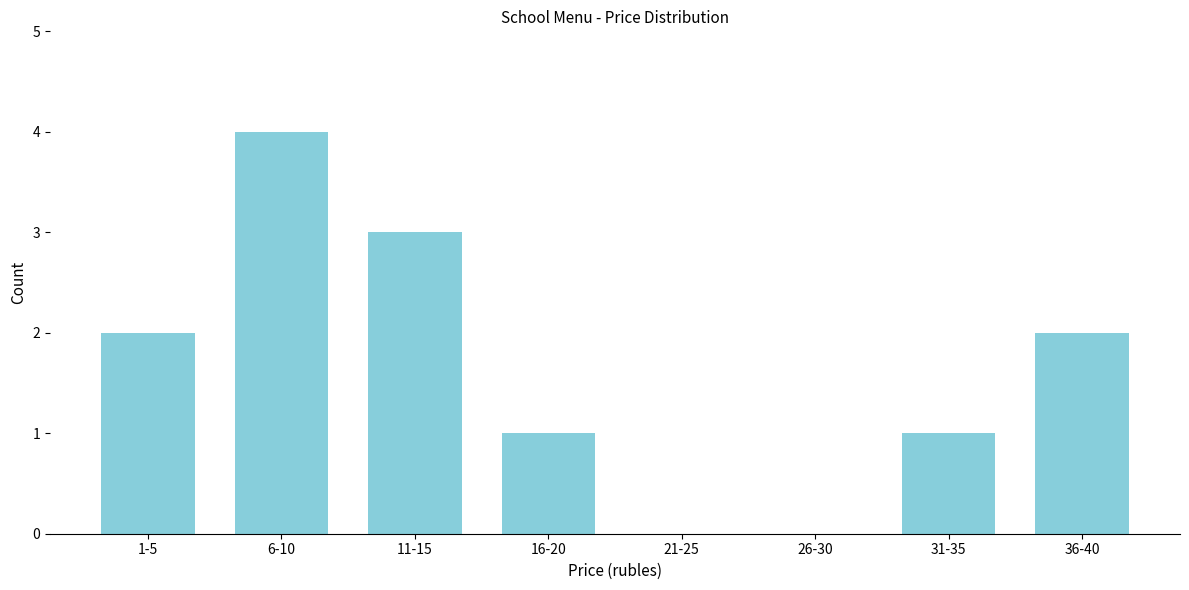

Reading left to right, transcribe all the data shown in this chart.

1-5=2	6-10=4	11-15=3	16-20=1	21-25=0	26-30=0	31-35=1	36-40=2